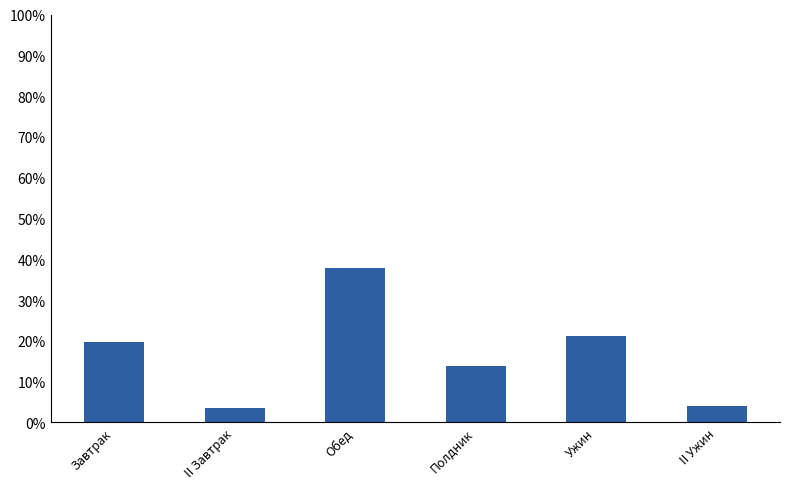

Which category has the highest value across all series?

Обед